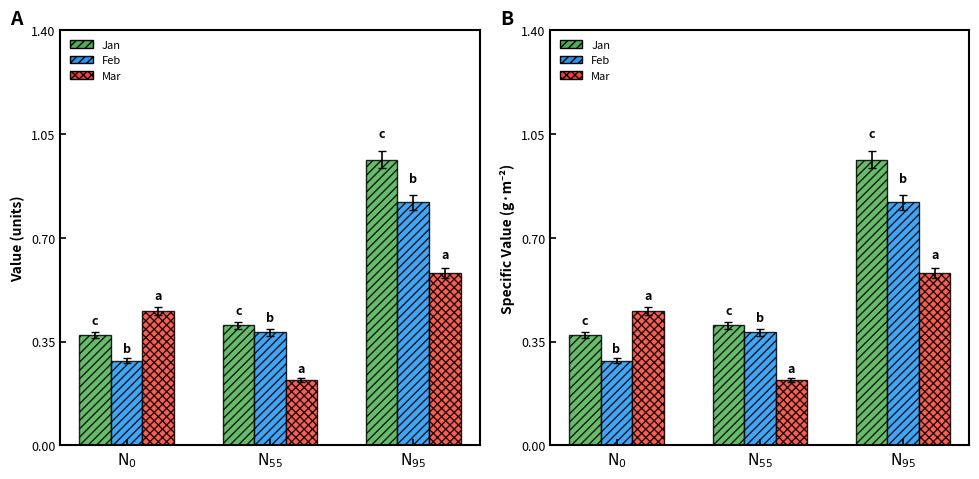

What is the total value across all series at $\mathrm{N_{95}}$?

2.4